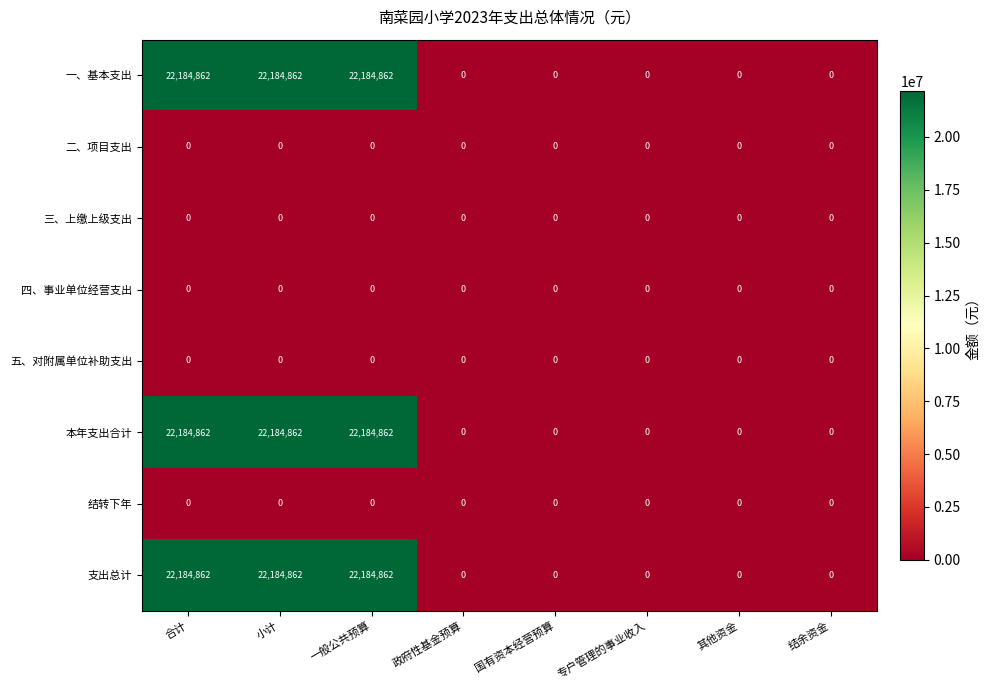

What is the sum of all 本年支出合计 values?

66554586